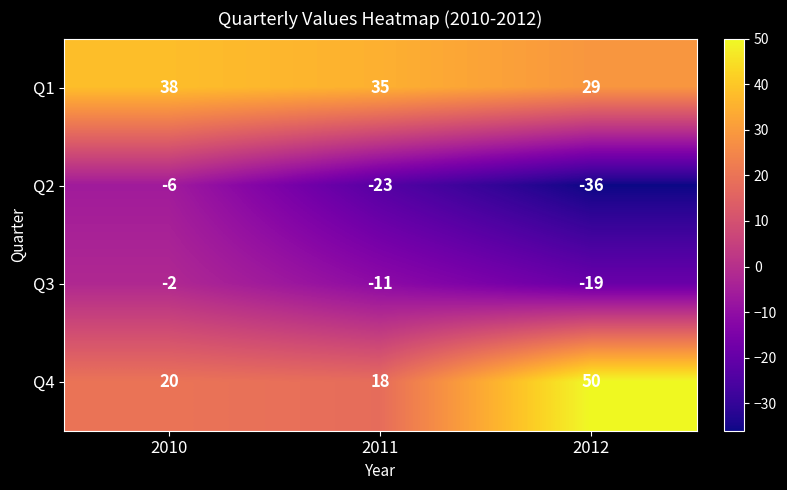

At which category is the sum across all series the highest?

2010